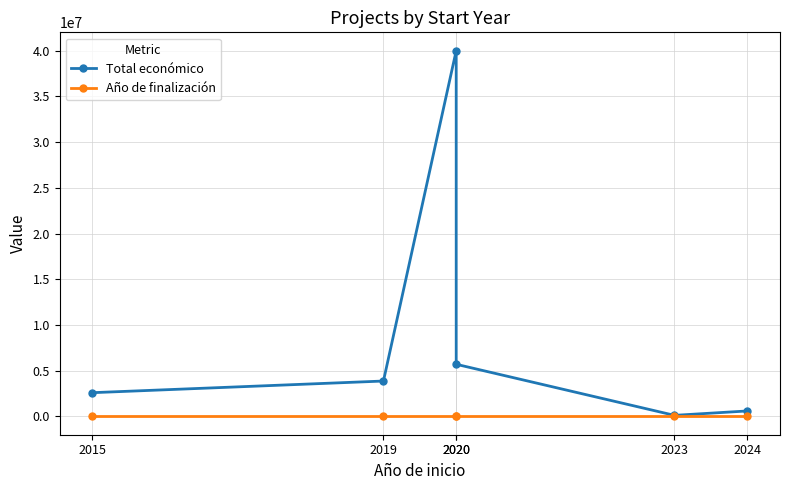

Rank the series by their average value, from highest to lowest.

Total económico, Año de finalización